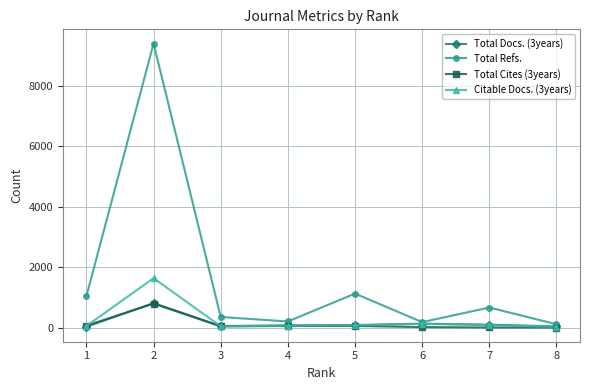

At which category does Total Refs. reach its first local valley?

4